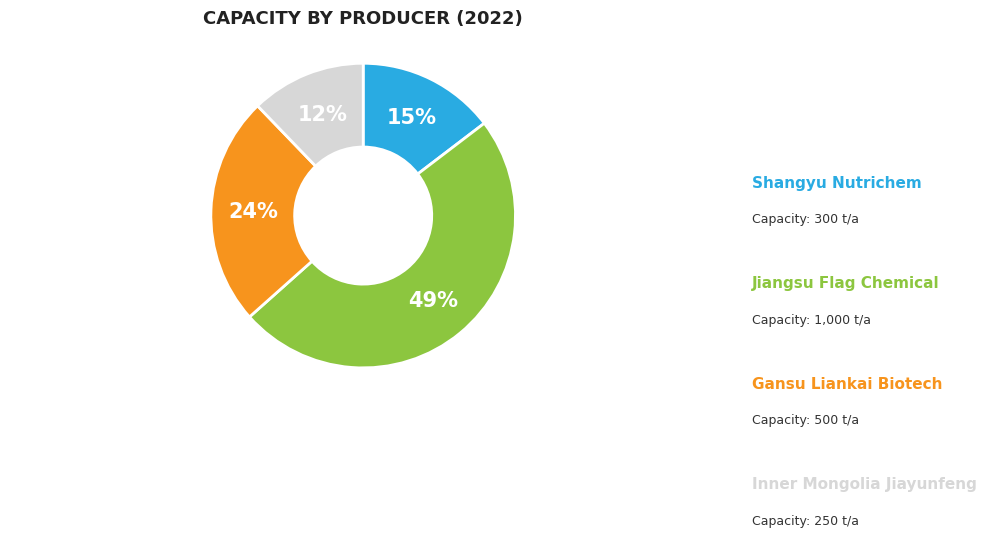

Is there any slice that represents more than half of the pie?

No